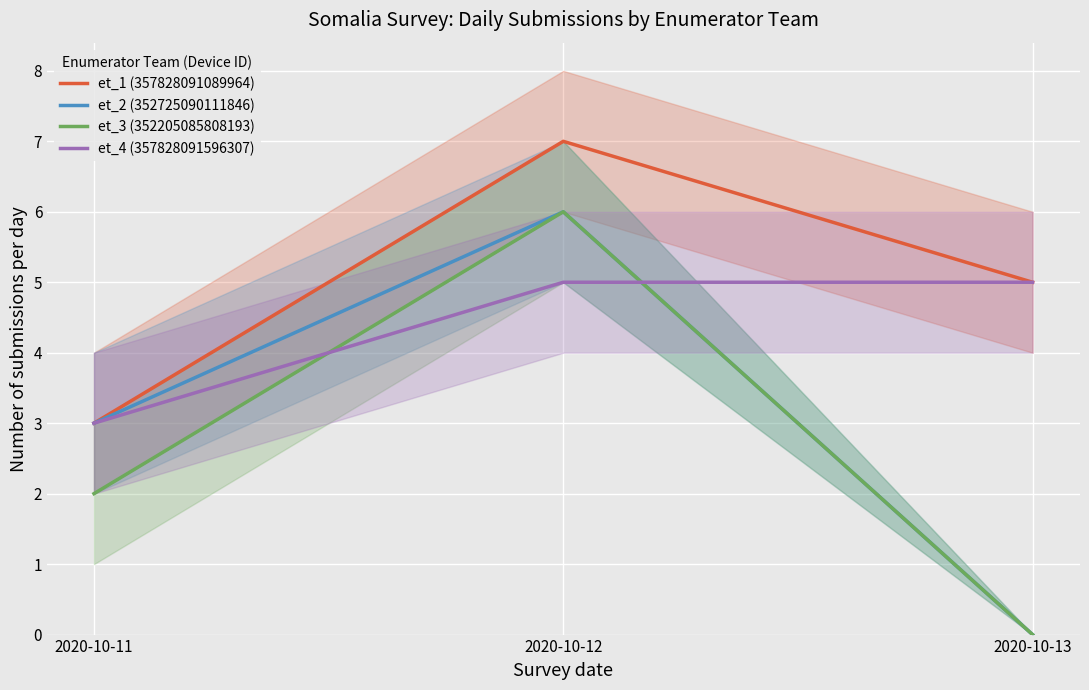

What is the average value of the et_1 (357828091089964) series?

5